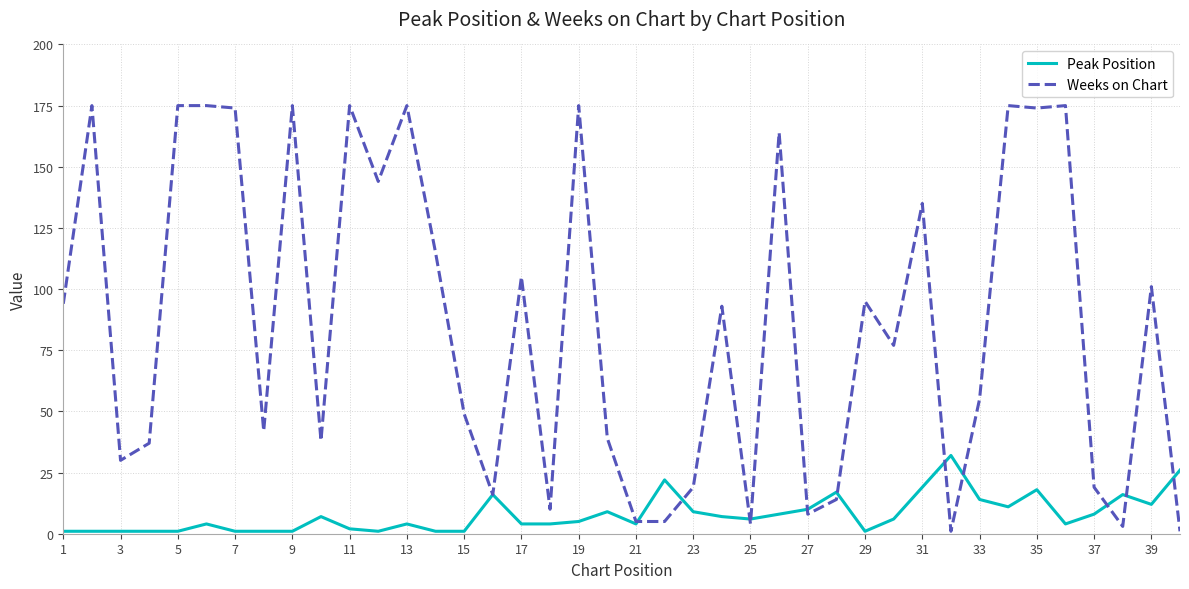

Which series has the widest spread of values?

Weeks on Chart